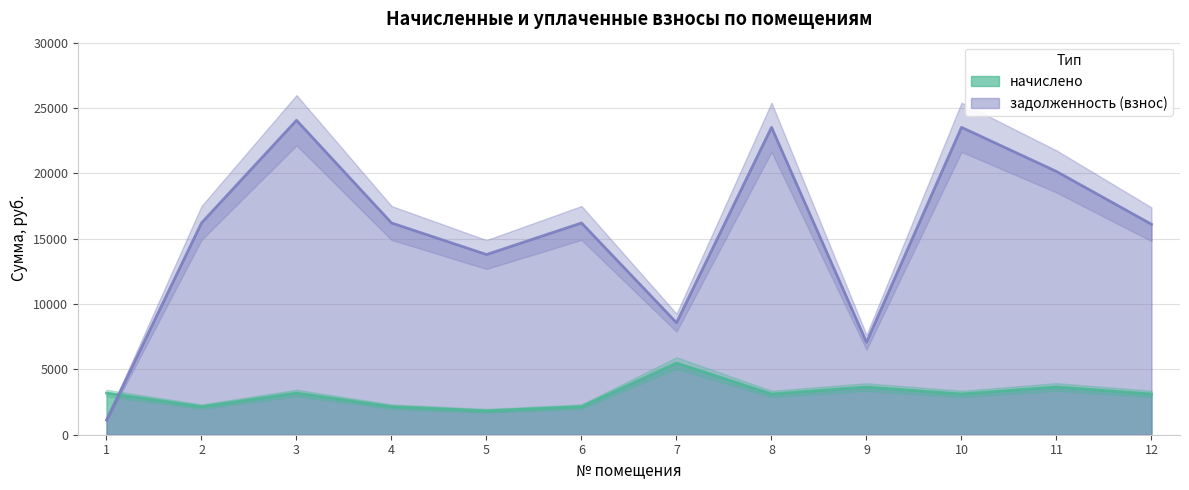

What is the average value of the задолженность (взнос) series?

15544.5